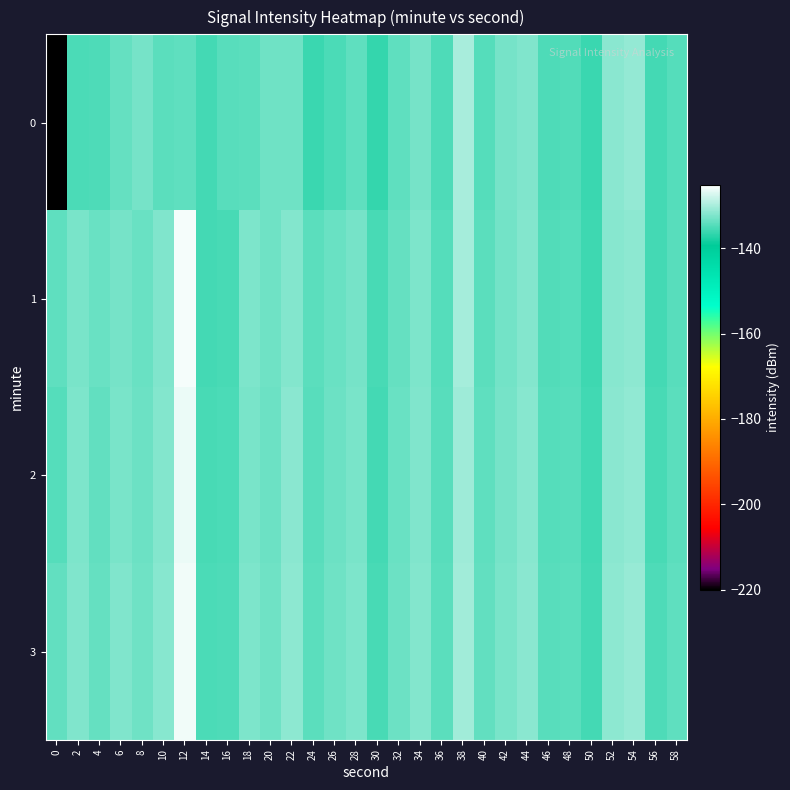

What is the spread (max minus min) of values at 30?

1.1